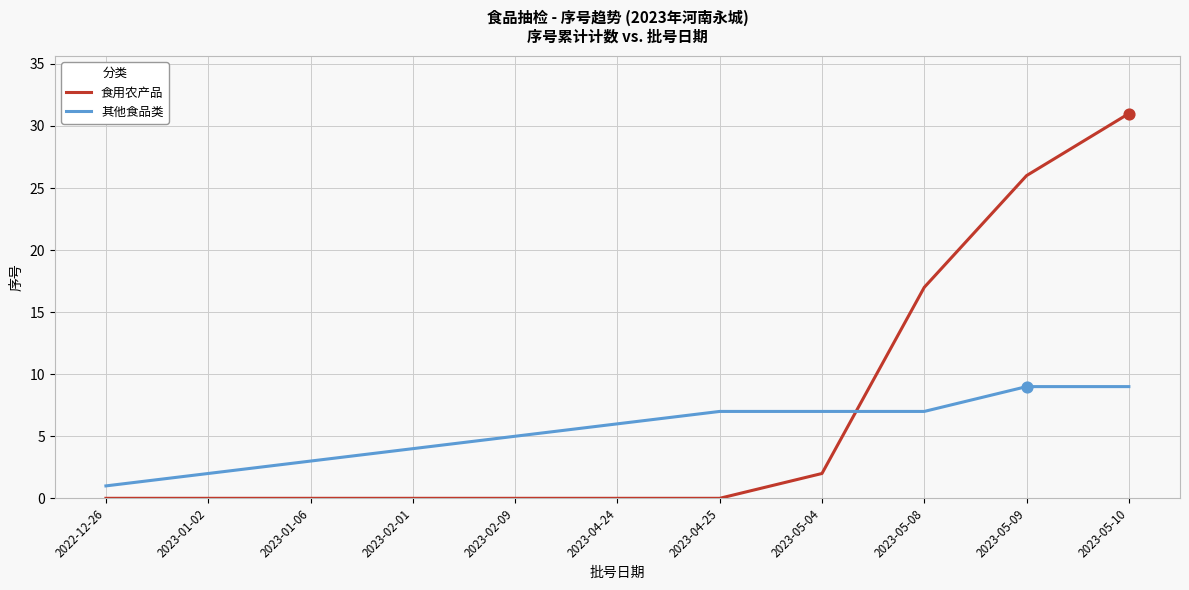

Which series has the largest total across all categories?

食用农产品